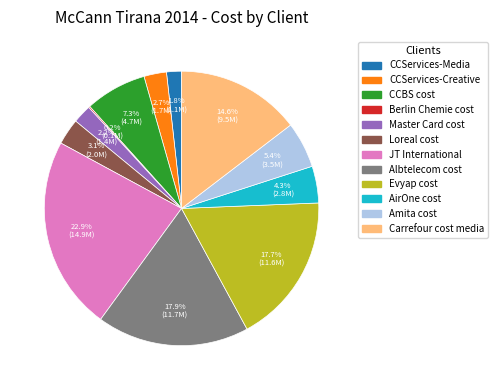

Is the sum of JT International and Master Card cost greater than half?

No